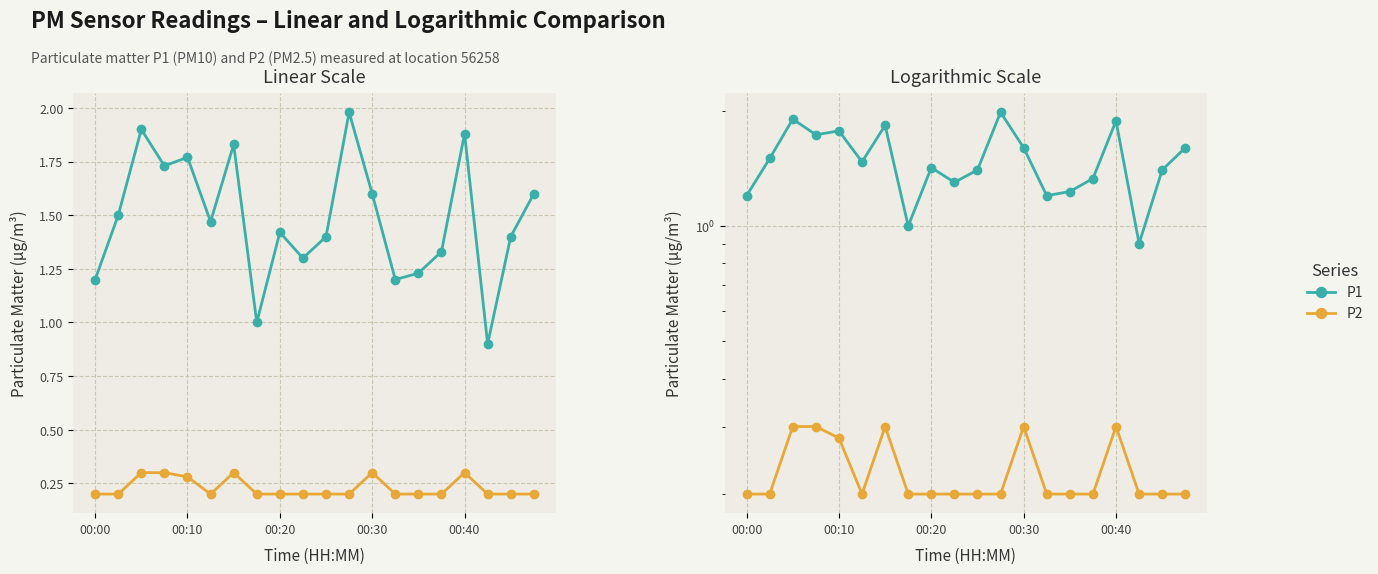

True or false: P1 and P2 cross at least once.

False